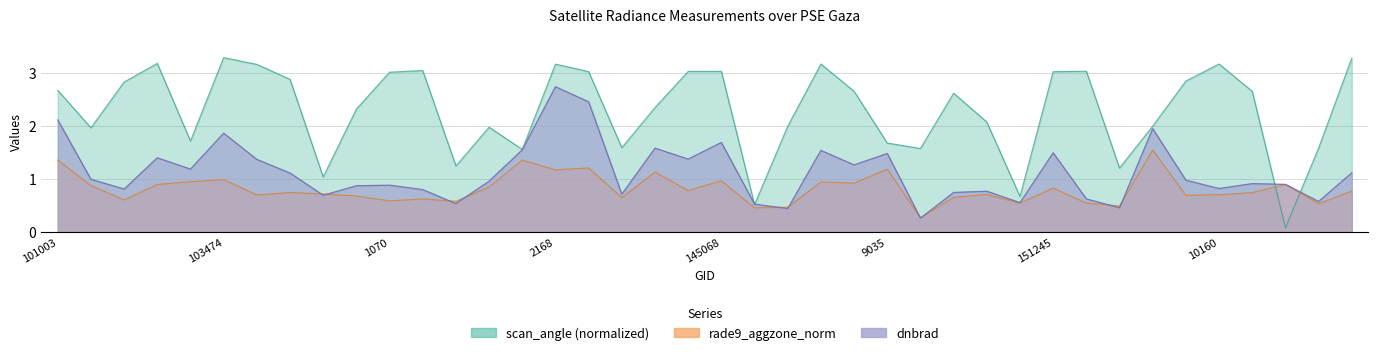

The value of dnbrad at 8927 is 0.6. True or false?

False